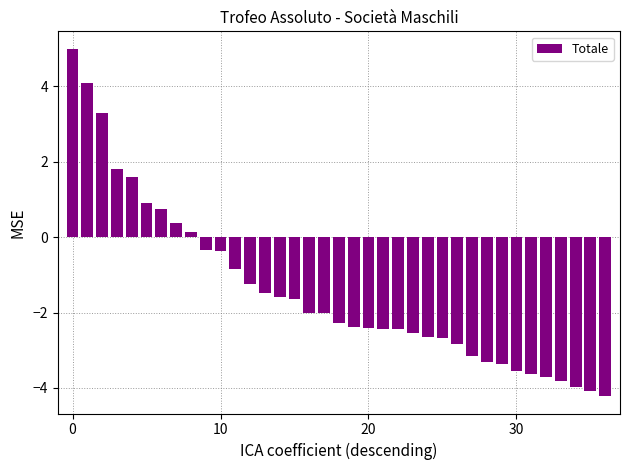

What is the difference between the maximum and minimum values?

9.2